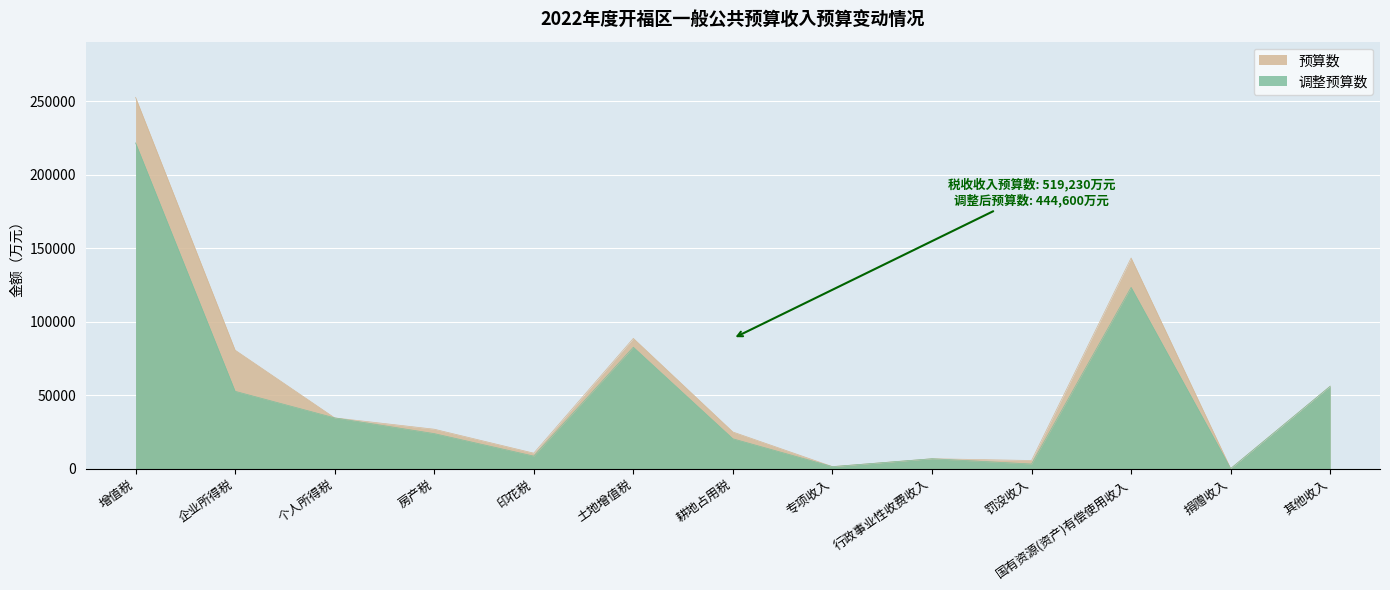

What is the difference between the 调整预算数 values at 罚没收入 and 个人所得税?

31406